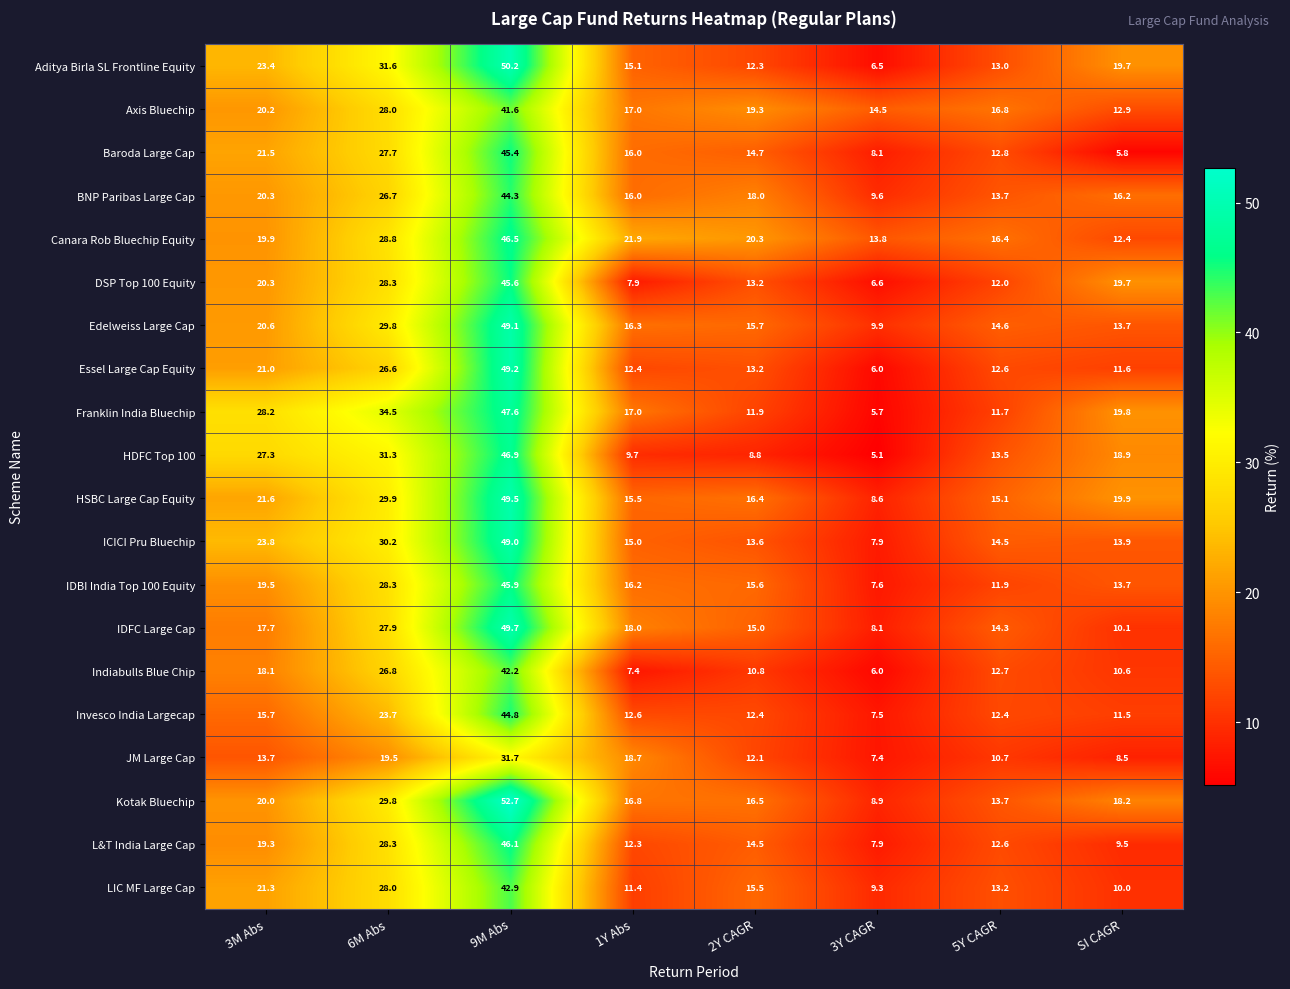

Which series has the widest spread of values?

Kotak Bluechip